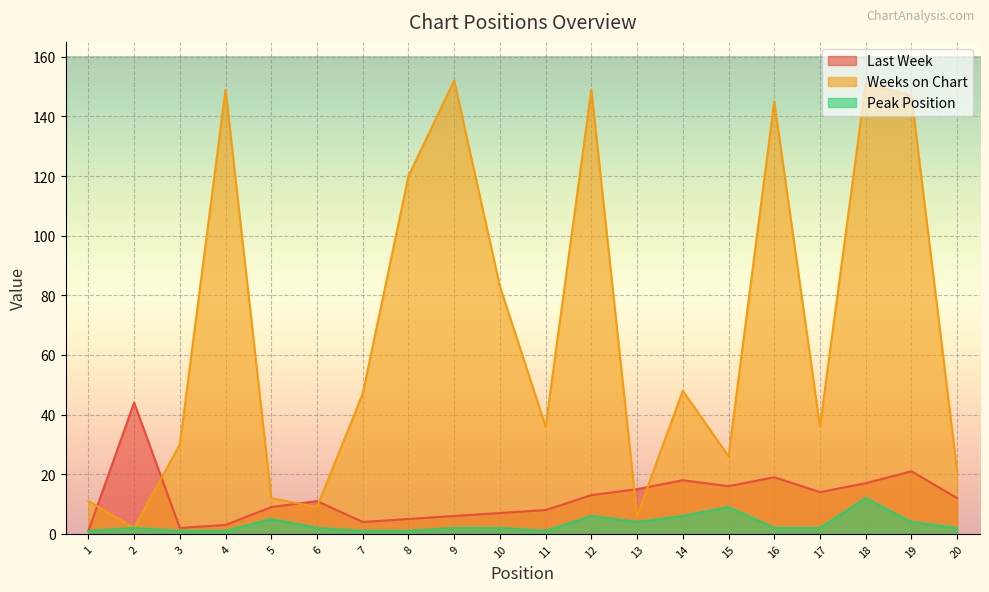

Reading right to left, transcribe all the data shown in this chart.

Last Week: 12	21	17	14	19	16	18	15	13	8	7	6	5	4	11	9	3	2	44	1
Weeks on Chart: 21	147	151	36	145	26	48	6	149	36	83	152	120	47	9	12	149	30	2	11
Peak Position: 2	4	12	2	2	9	6	4	6	1	2	2	1	1	2	5	1	1	2	1